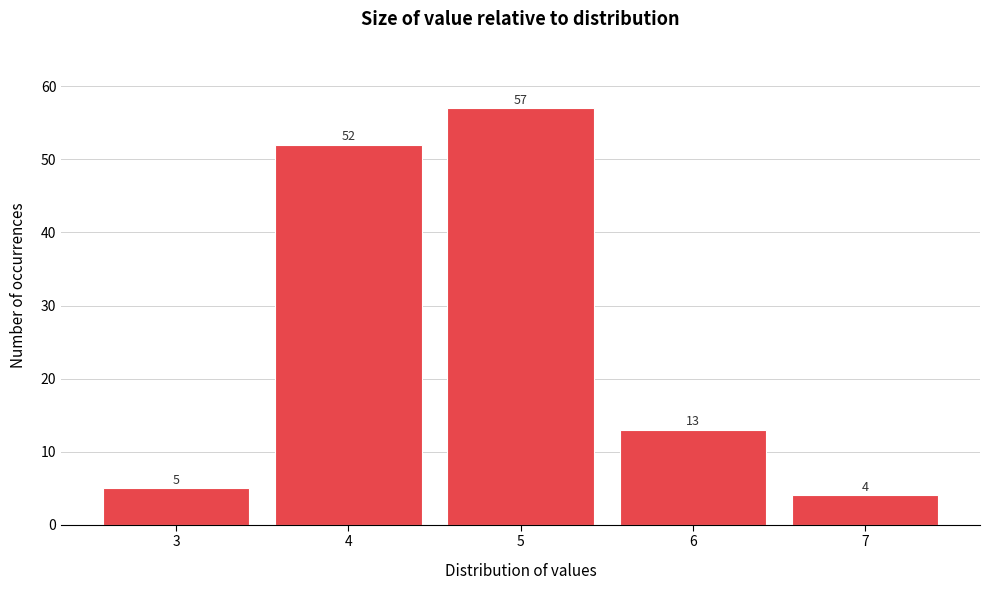

How tall is the bar that spans 6.5 to 7.5 on the x-axis?

4